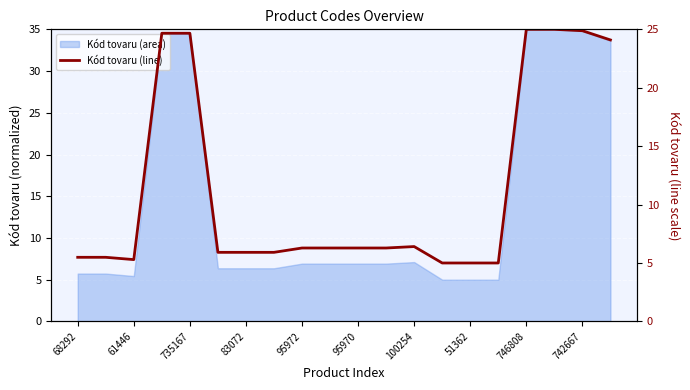

What is the smallest value displayed?

5.0